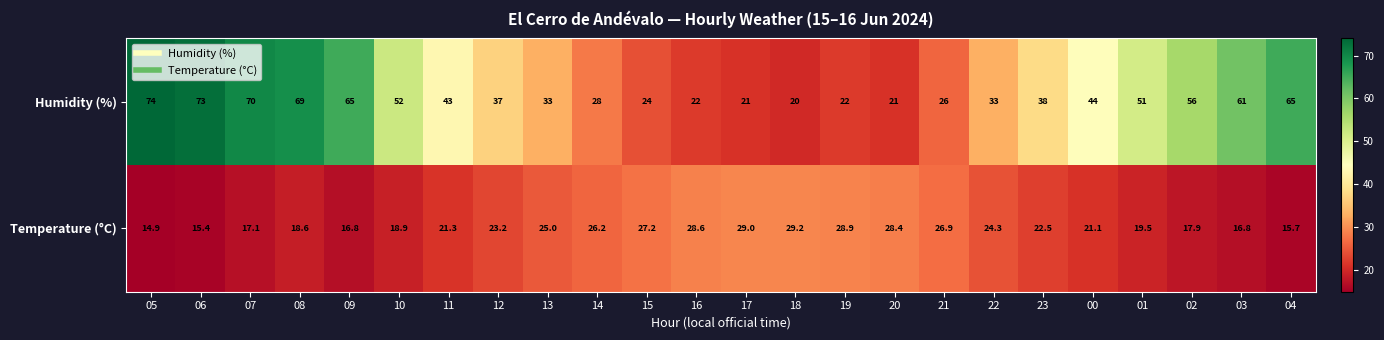

What is the maximum value for Humidity (%)?

74.0